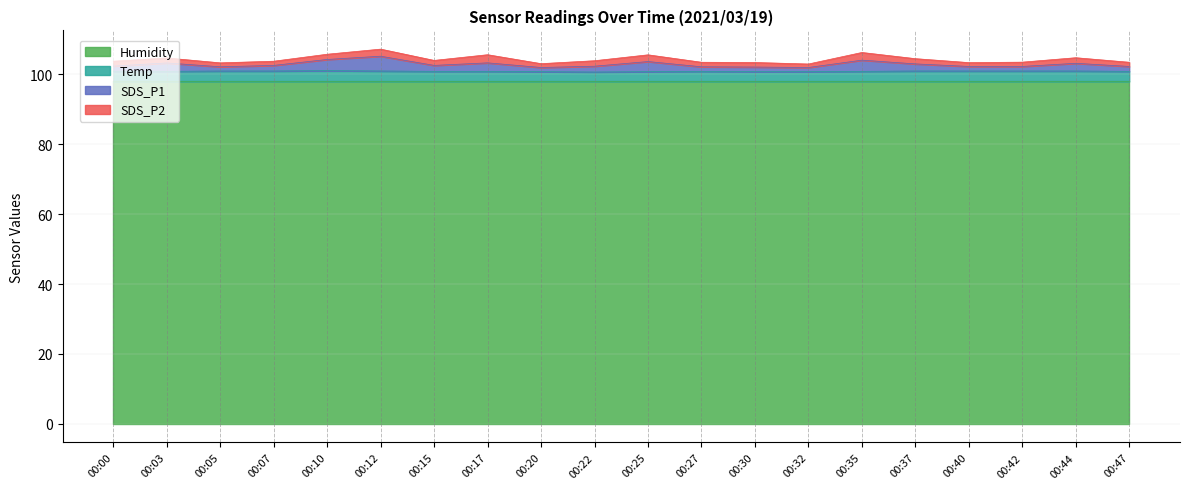

What are all the series names shown in the legend?

Humidity, Temp, SDS_P1, SDS_P2